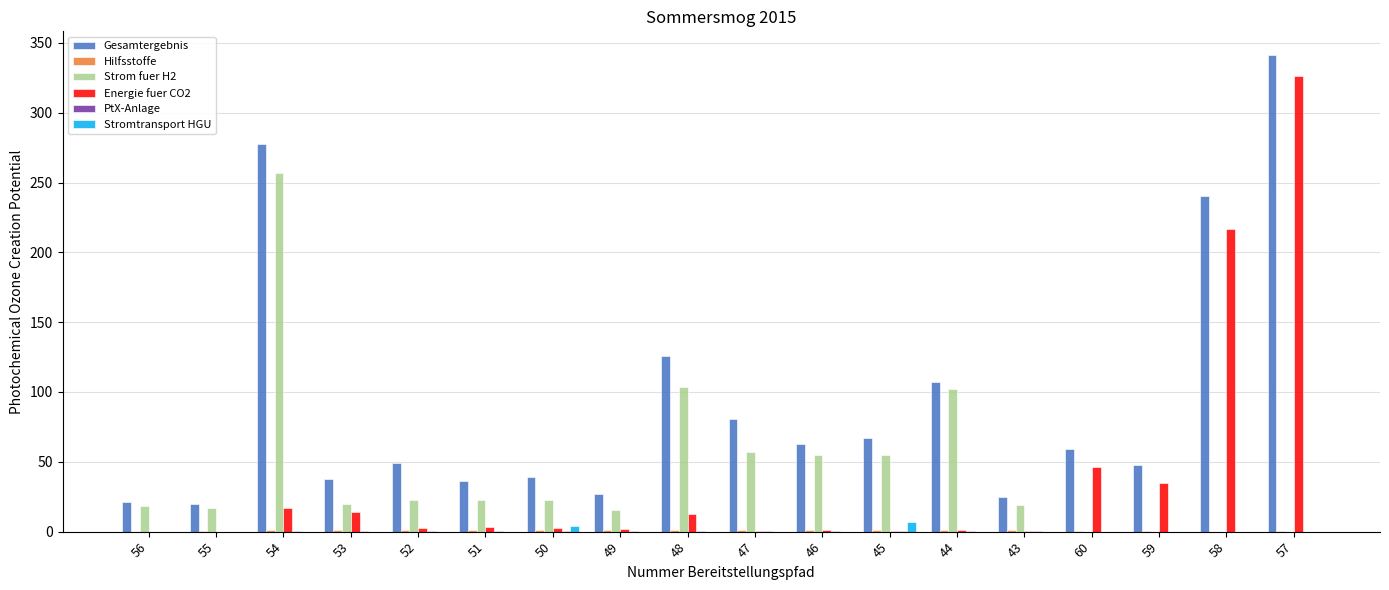

Does the chart contain stacked bars?

No